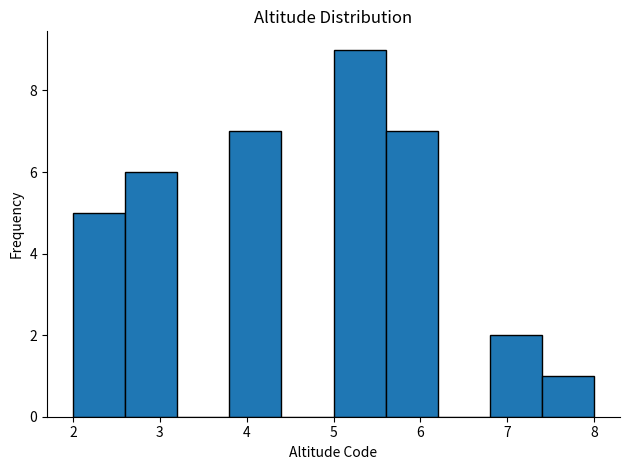

Reading left to right, transcribe this chart: for each bar, give the range it covers on the x-axis and its height. The values are not printed on the chart, so give them approximately, as read against the axis.

2.0 to 2.6: 5
2.6 to 3.2: 6
3.2 to 3.8: 0
3.8 to 4.4: 7
4.4 to 5.0: 0
5.0 to 5.6: 9
5.6 to 6.2: 7
6.2 to 6.8: 0
6.8 to 7.4: 2
7.4 to 8.0: 1